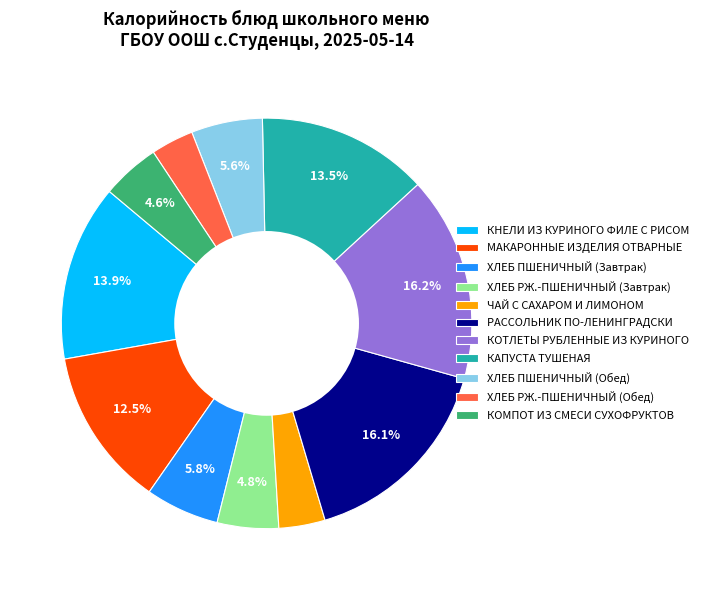

What is the ratio of the value at ХЛЕБ РЖ.-ПШЕНИЧНЫЙ (Обед) to the value at ХЛЕБ ПШЕНИЧНЫЙ (Обед)?

0.6